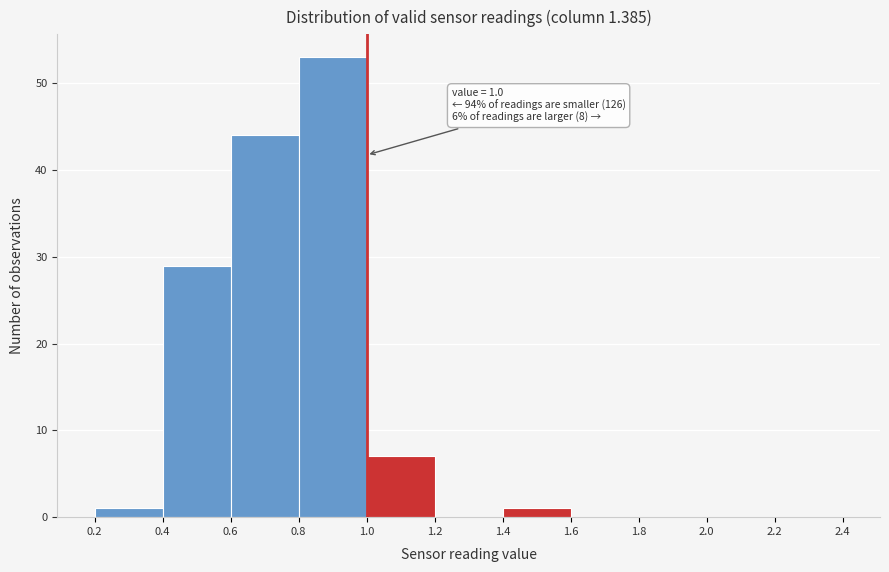

Over which range of the x-axis is the bar tallest?

0.8 to 1.0